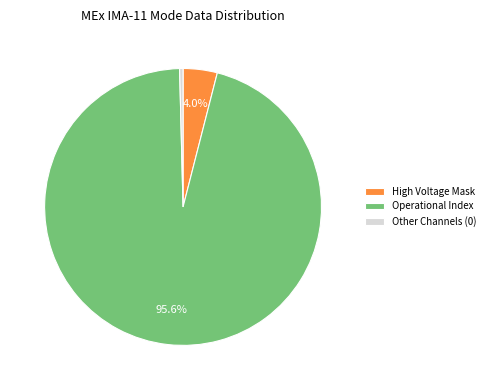

Which slice represents more than half of the pie?

Operational Index